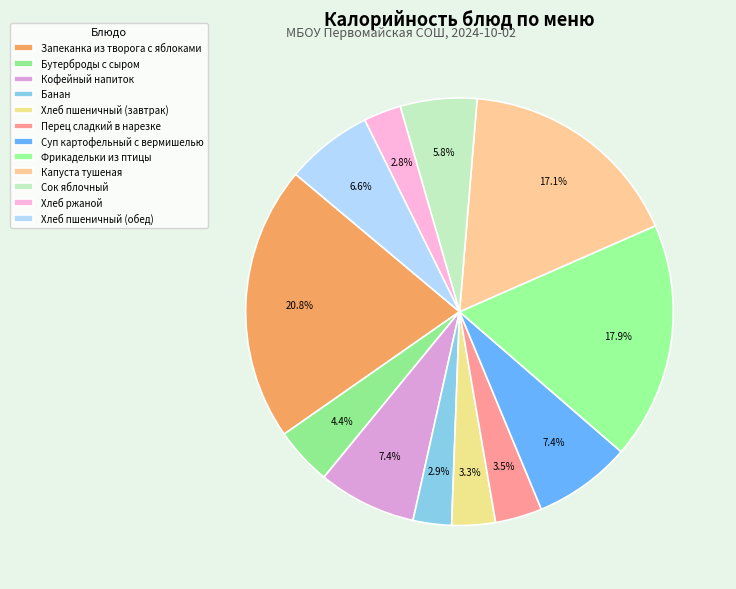

Which has a higher value, Перец сладкий в нарезке or Фрикадельки из птицы?

Фрикадельки из птицы